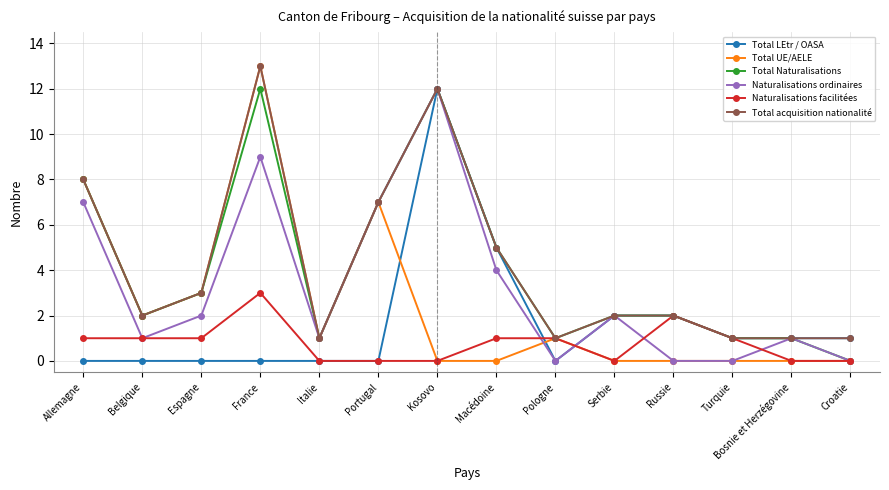

What are all the series names shown in the legend?

Total LEtr / OASA, Total UE/AELE, Total Naturalisations, Naturalisations ordinaires, Naturalisations facilitées, Total acquisition nationalité